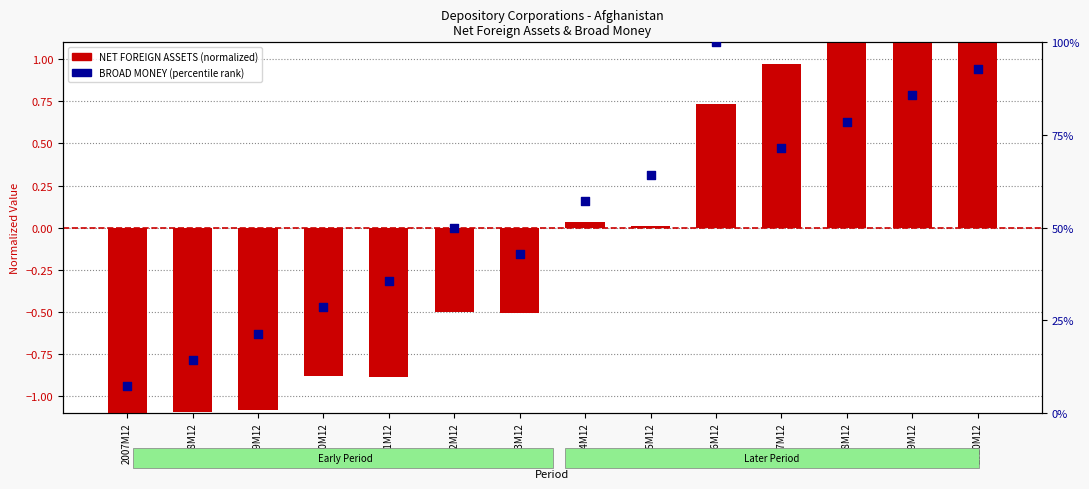

At which category is the sum across all series the highest?

2020M12